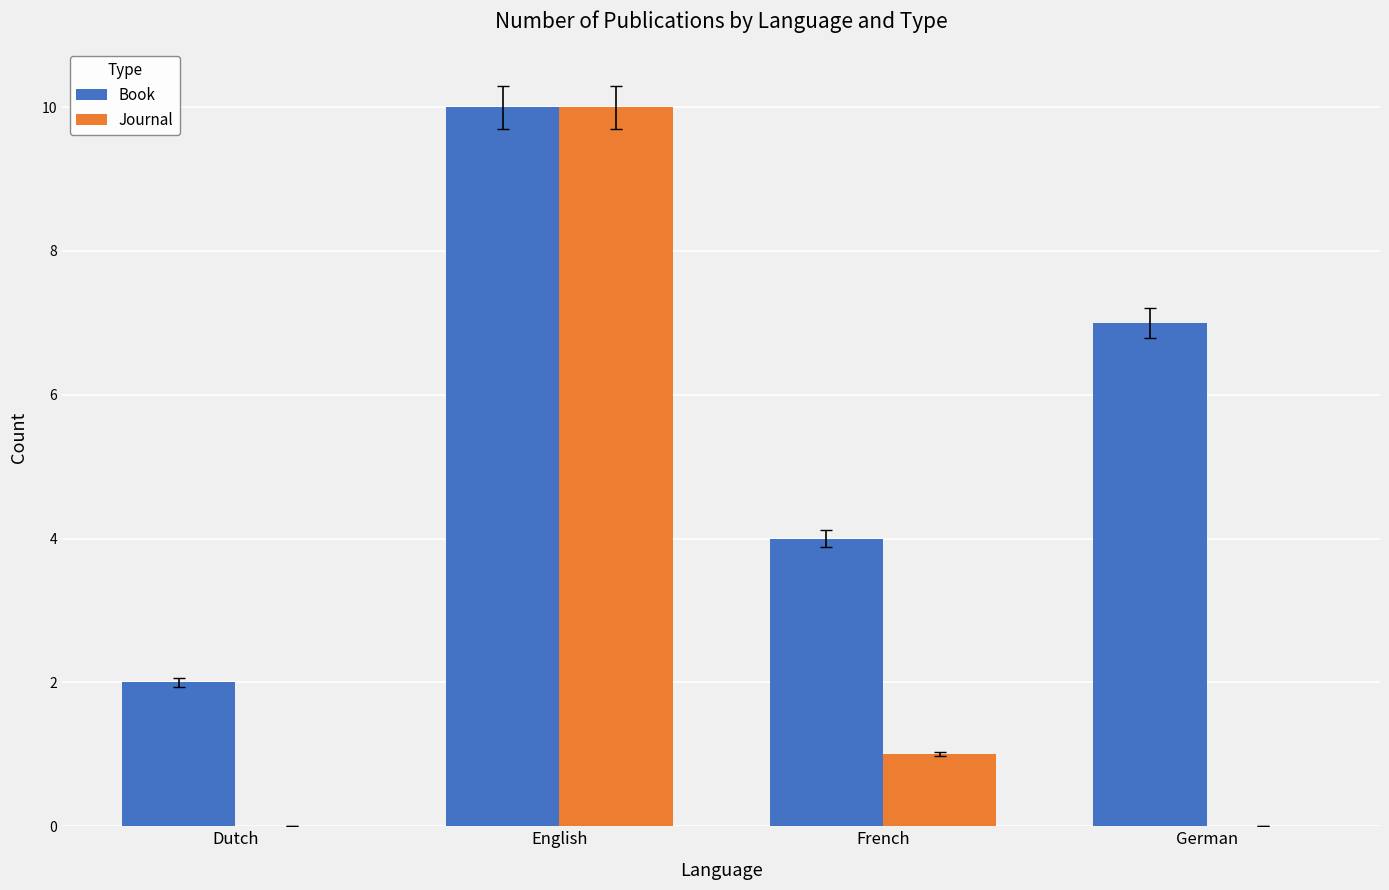

What is the average value of the Book series?

6